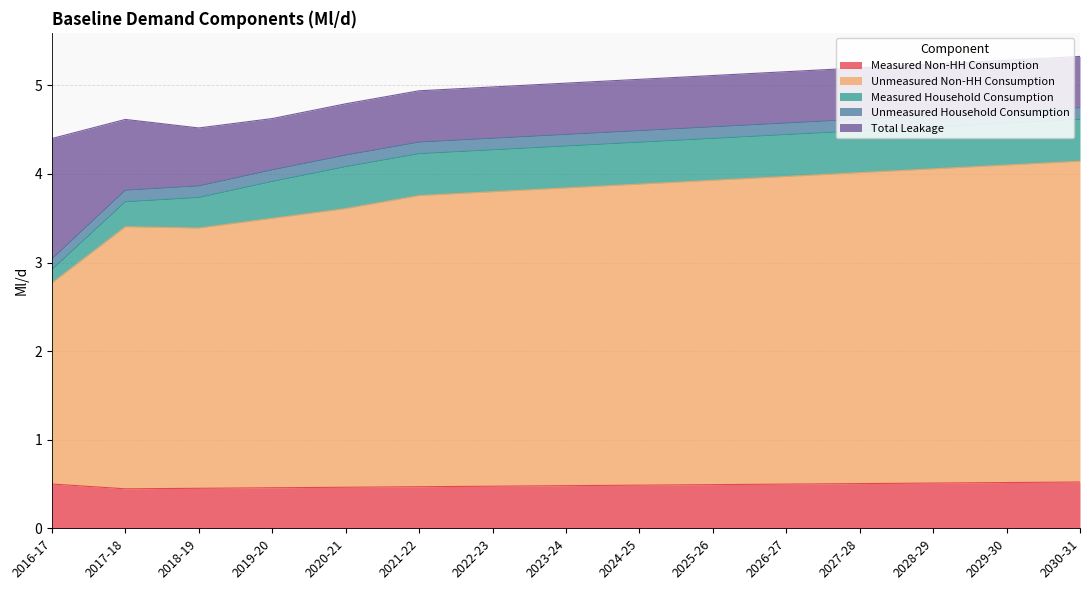

What is the difference between the highest and lowest values at 2023-24?

3.2